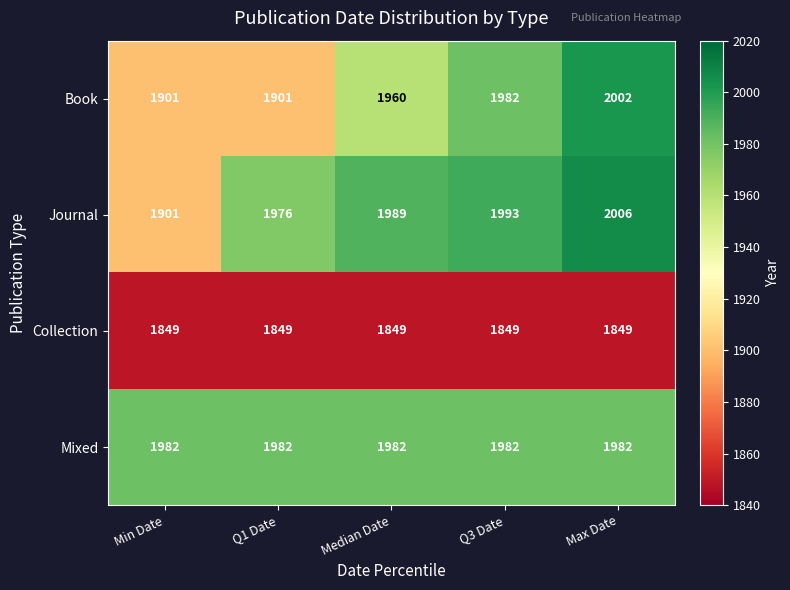

At which label does Journal reach its peak?

Max Date